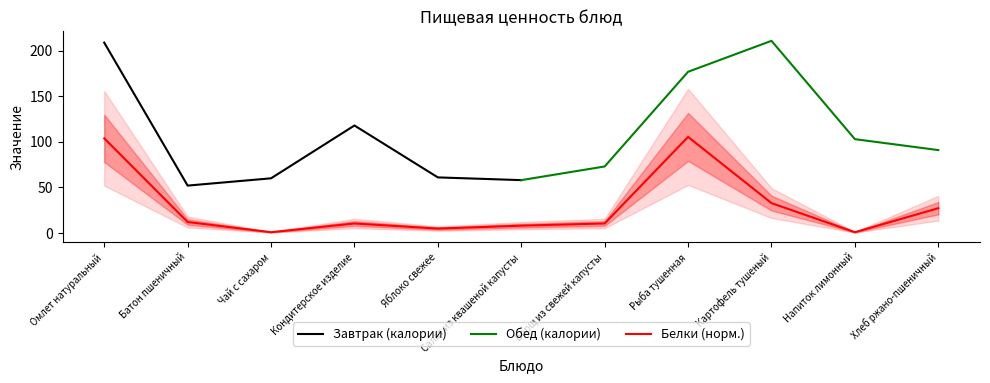

The value at Омлет натуральный is 142.1. True or false?

False